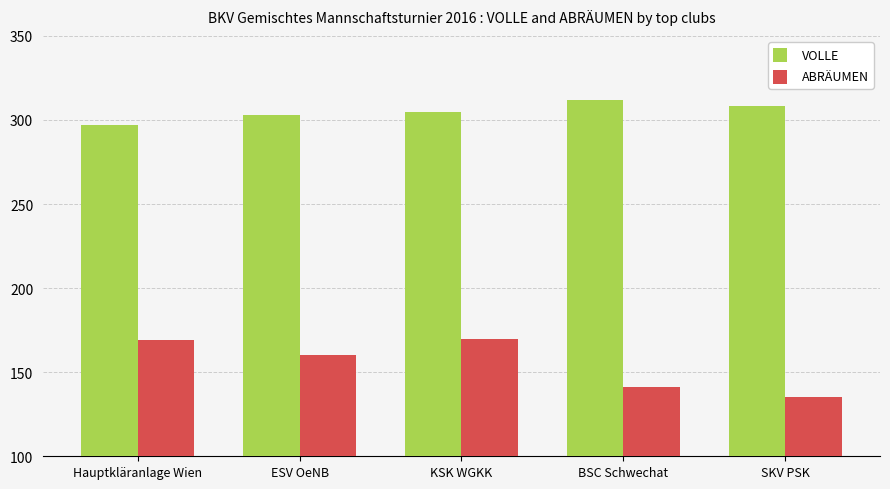

Count the VOLLE values in the range 303 to 308.

3